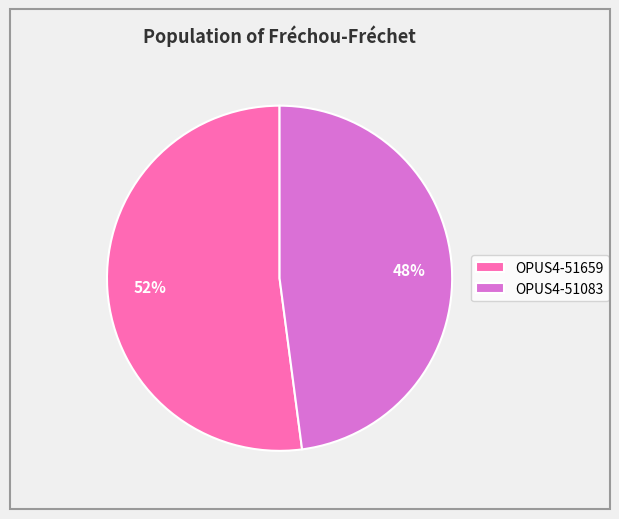

Is OPUS4-51083 the majority of the pie?

No